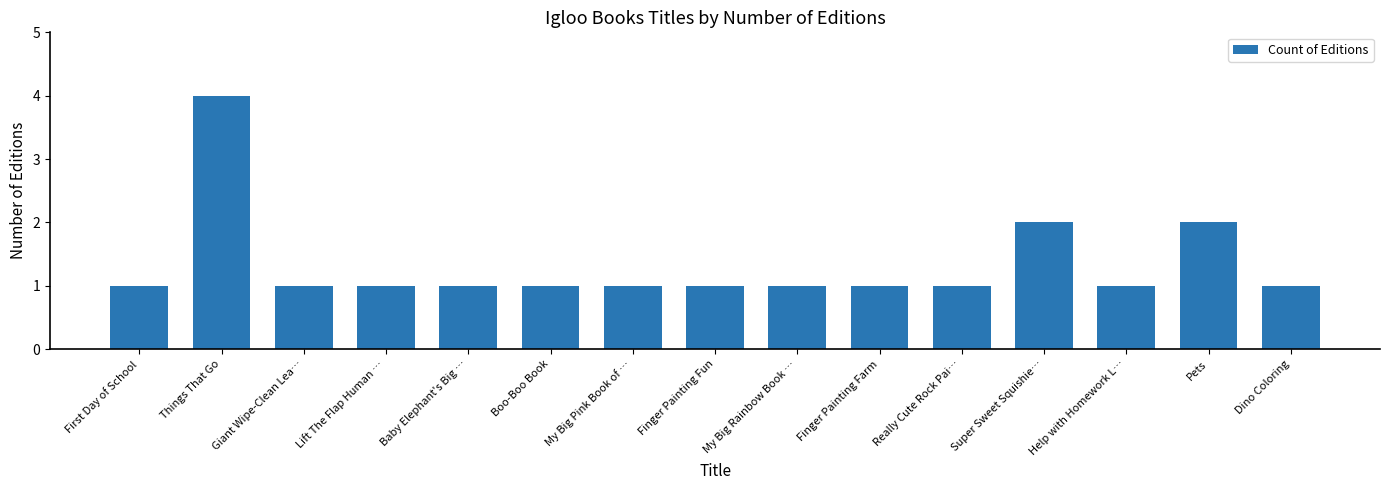

What is the difference between the maximum and second lowest values?

3